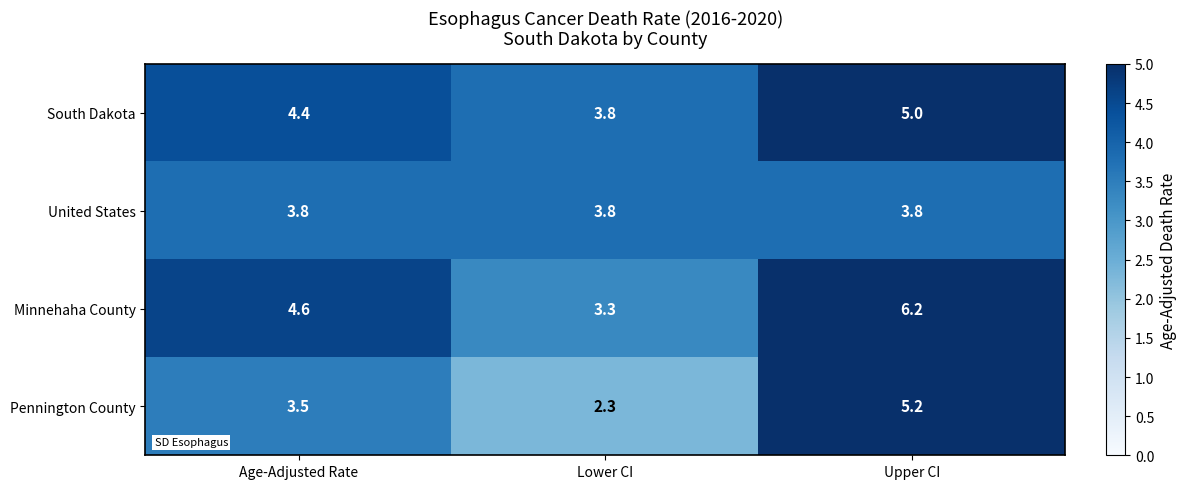

How many data points does each series have?

3